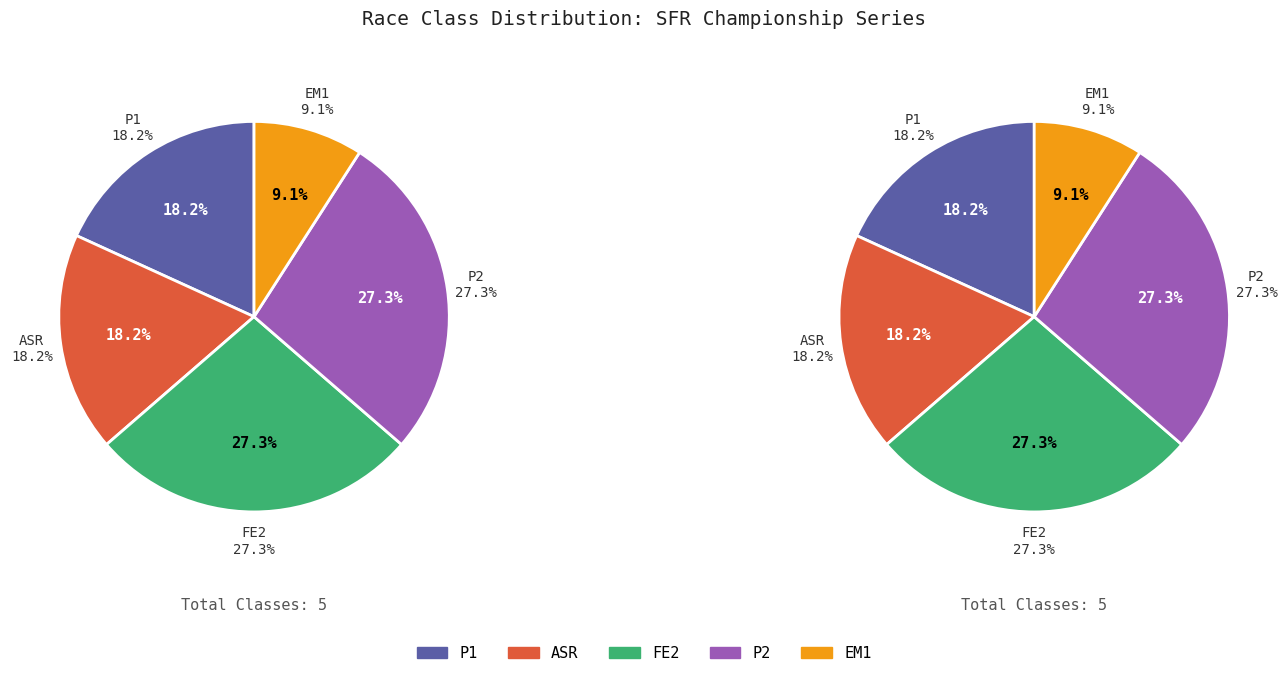

True or false: P1 accounts for 18% of the total.

True